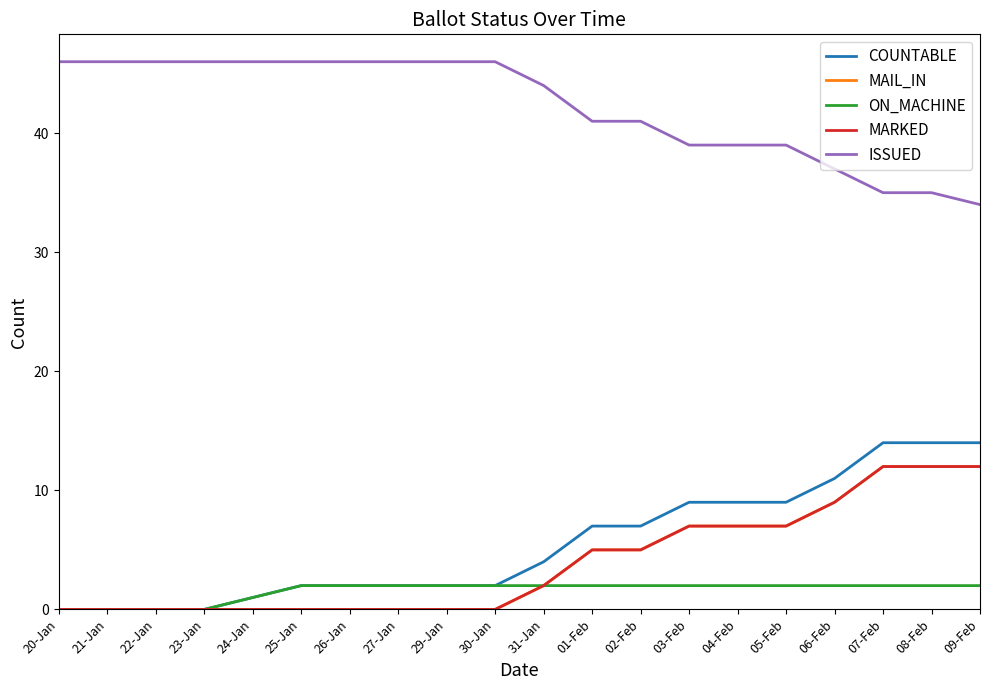

Which has a higher value, 20-Jan or 09-Feb?

09-Feb